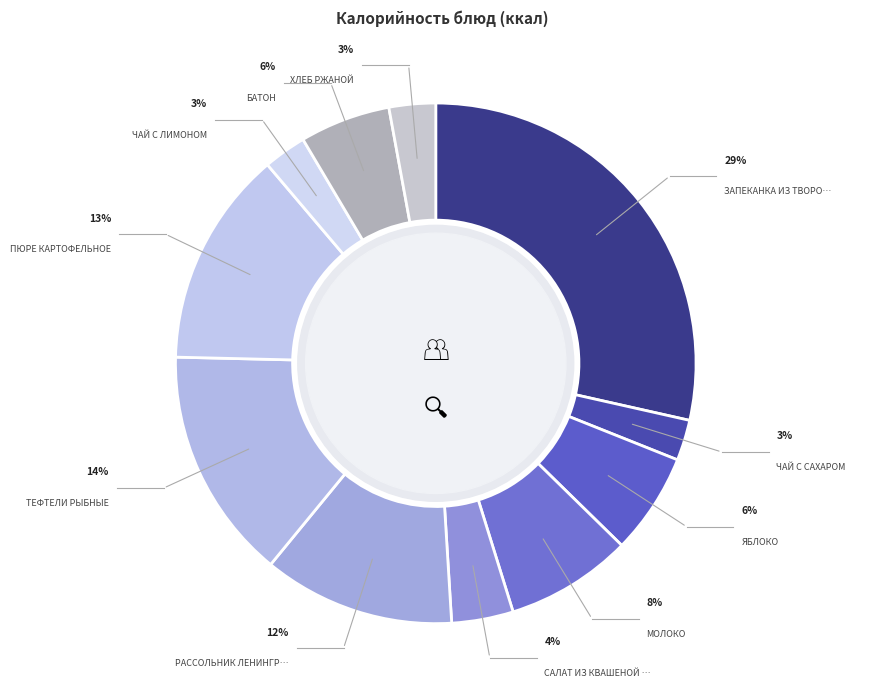

Rank the categories by value from highest to lowest.

ЗАПЕКАНКА ИЗ ТВОРОГА, ТЕФТЕЛИ РЫБНЫЕ, ПЮРЕ КАРТОФЕЛЬНОЕ, РАССОЛЬНИК ЛЕНИНГРАДСКИЙ, МОЛОКО, ЯБЛОКО, БАТОН, САЛАТ ИЗ КВАШЕНОЙ КАПУСТЫ, ХЛЕБ РЖАНОЙ, ЧАЙ С ЛИМОНОМ, ЧАЙ С САХАРОМ